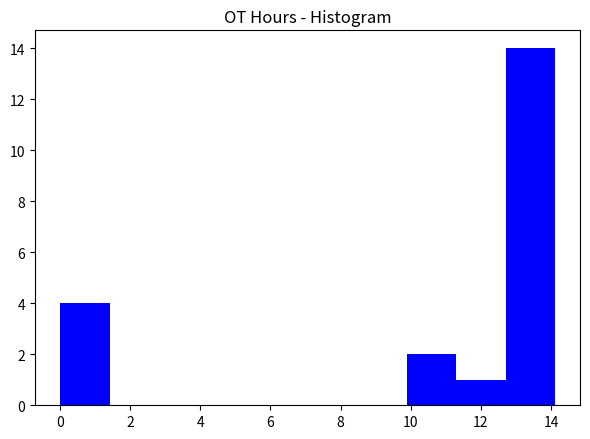

Reading left to right, list every bar in this chart as the range it spans on the x-axis followed by its height. Neither the bar edges nor the heights are printed on the chart, so give them approximately, as read against the axes.

0.0 to 1.4: 4
1.4 to 2.8: 0
2.8 to 4.2: 0
4.2 to 5.6: 0
5.6 to 7.0: 0
7.0 to 8.4: 0
8.4 to 9.8: 0
9.8 to 11.2: 2
11.2 to 12.8: 1
12.8 to 14.2: 14